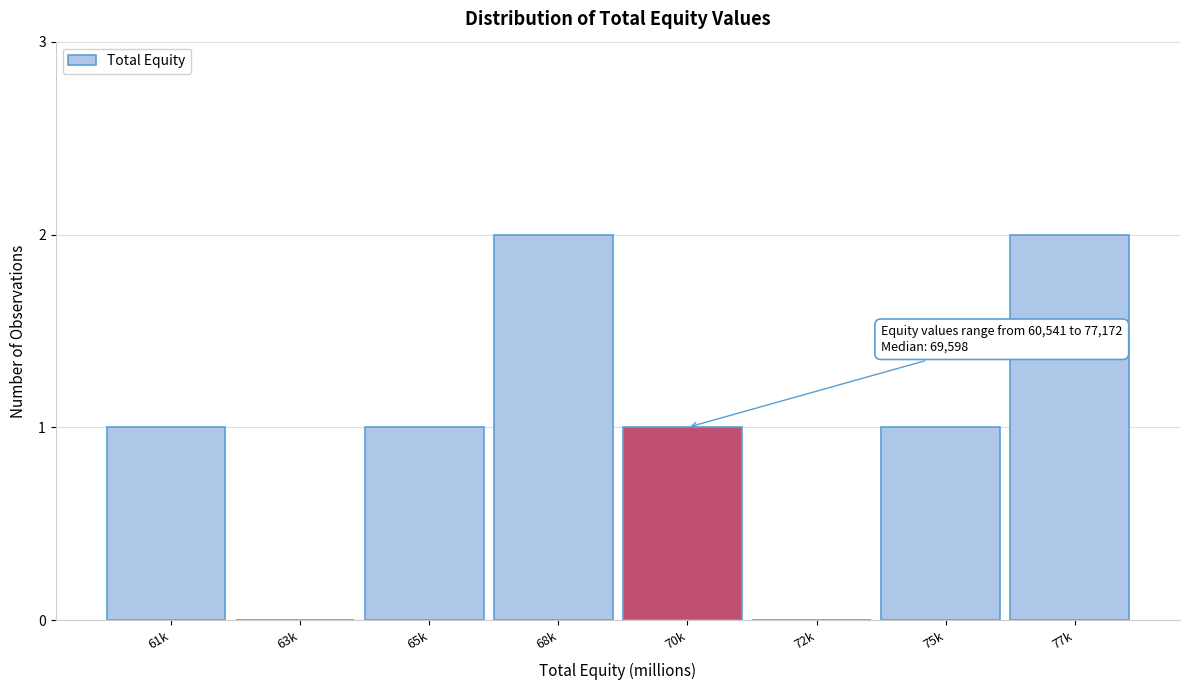

Reading left to right, what are all the values shown in this chart?

61k=1	63k=0	65k=1	68k=2	70k=1	72k=0	75k=1	77k=2